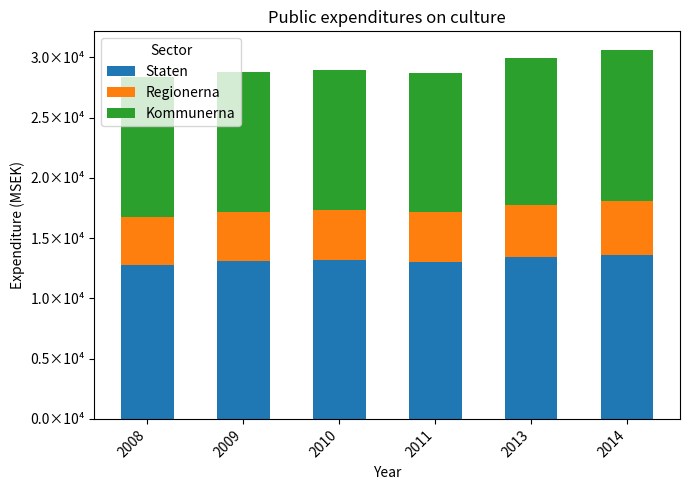

At which label does Staten first exceed 13217?

2013